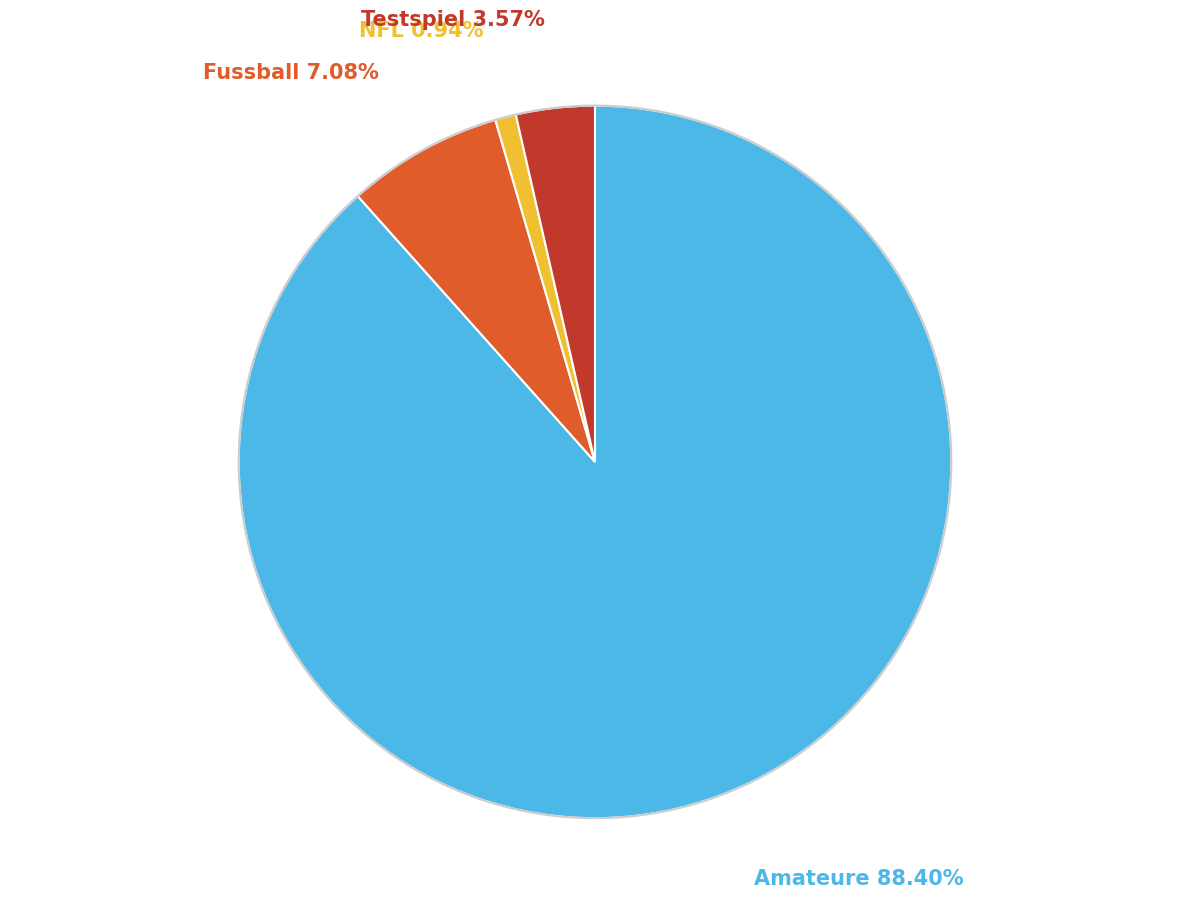

What portion of the pie excludes Testspiel?

96.4%